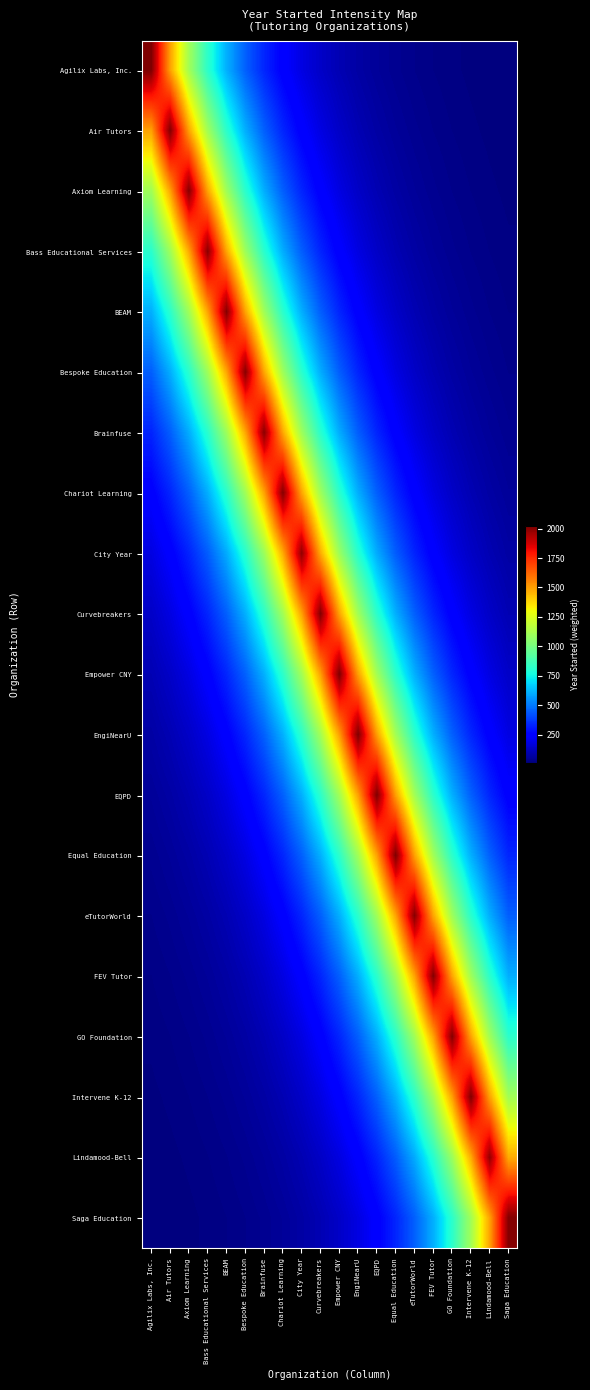

Which series changed the most between Axiom Learning and Saga Education?

Saga Education